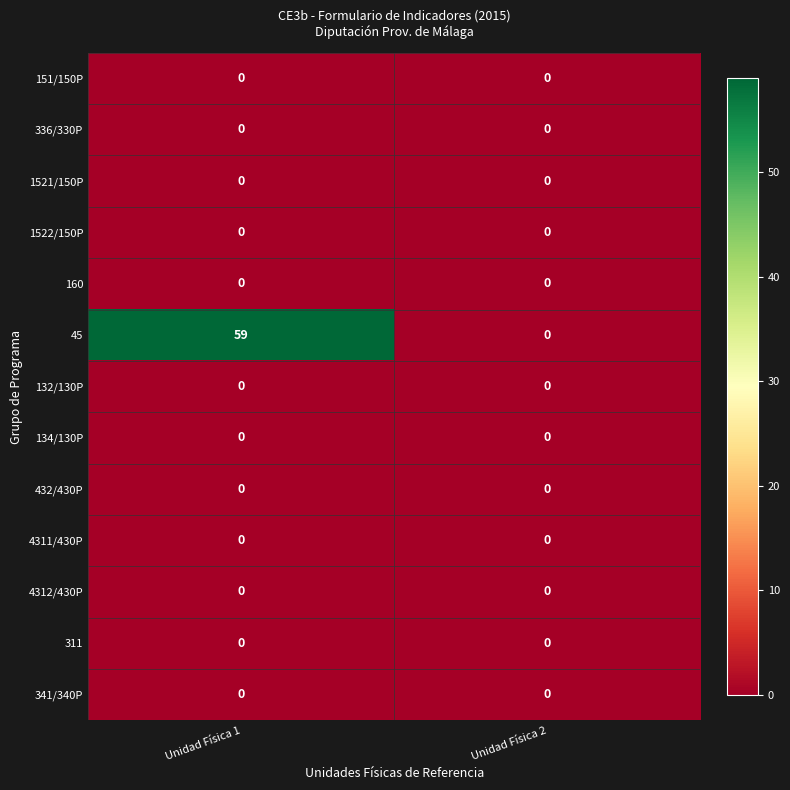

Rank the categories by 45 value from highest to lowest.

Unidad Física 1, Unidad Física 2